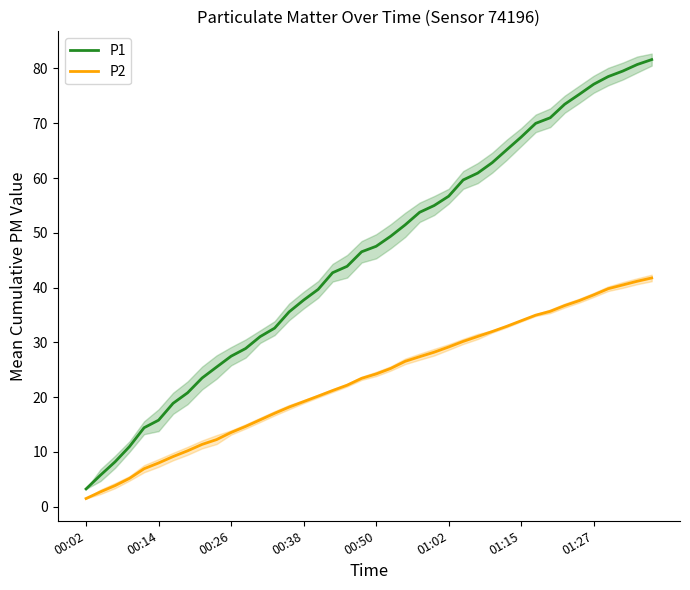

At how many categories does at least one series exceed 41?

23